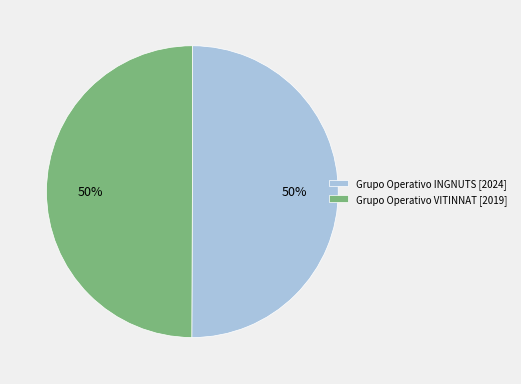

What percentage is the Grupo Operativo INGNUTS slice, to the nearest percent?

50%